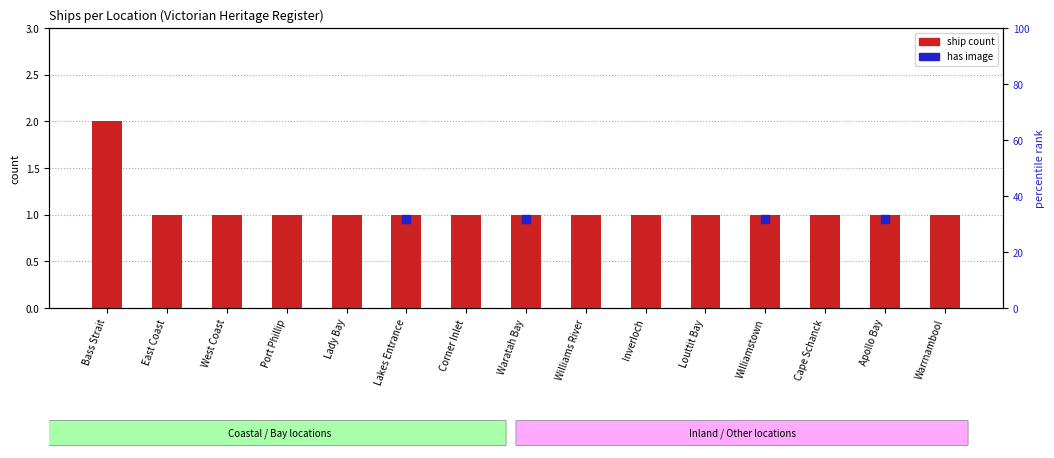

What is the ratio of the value at Warrnambool to the value at Williamstown?

1.0